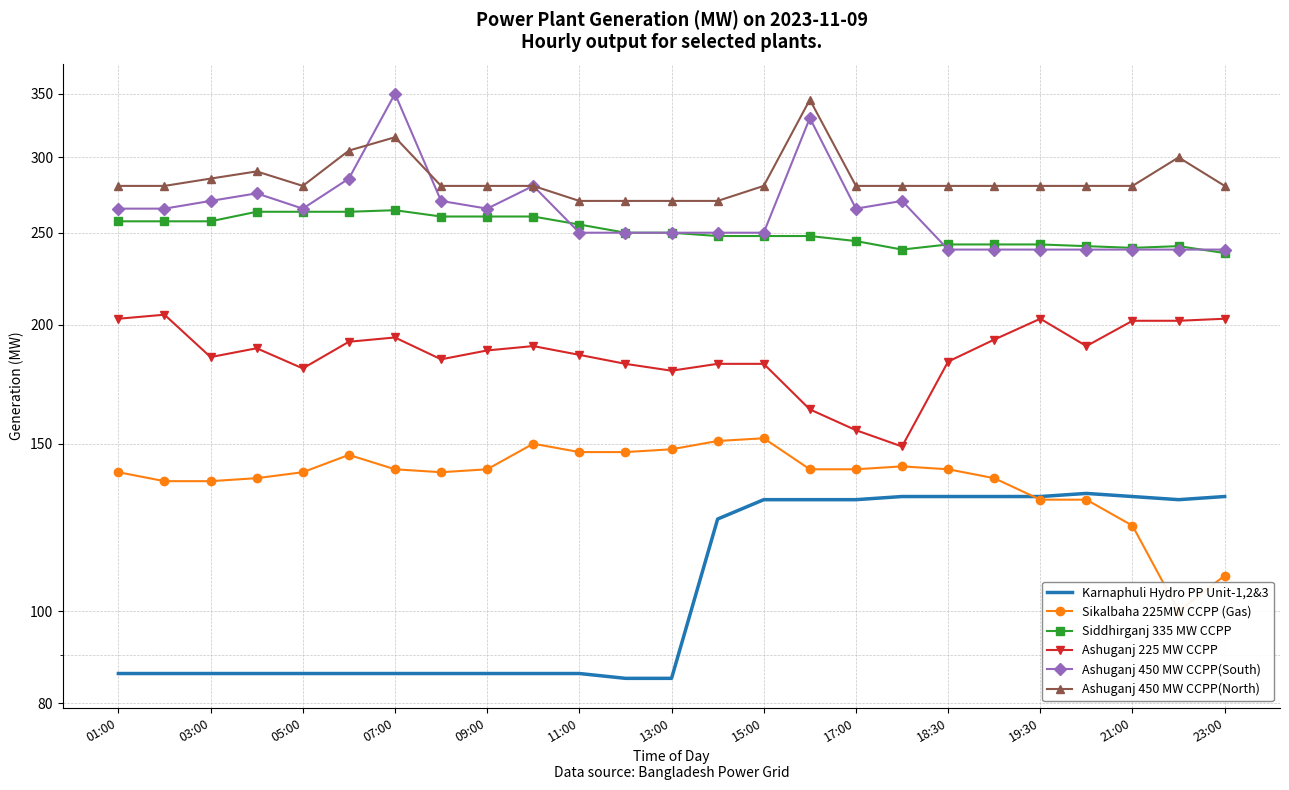

True or false: Siddhirganj 335 MW CCPP has a value of 94 at 07:00.

False